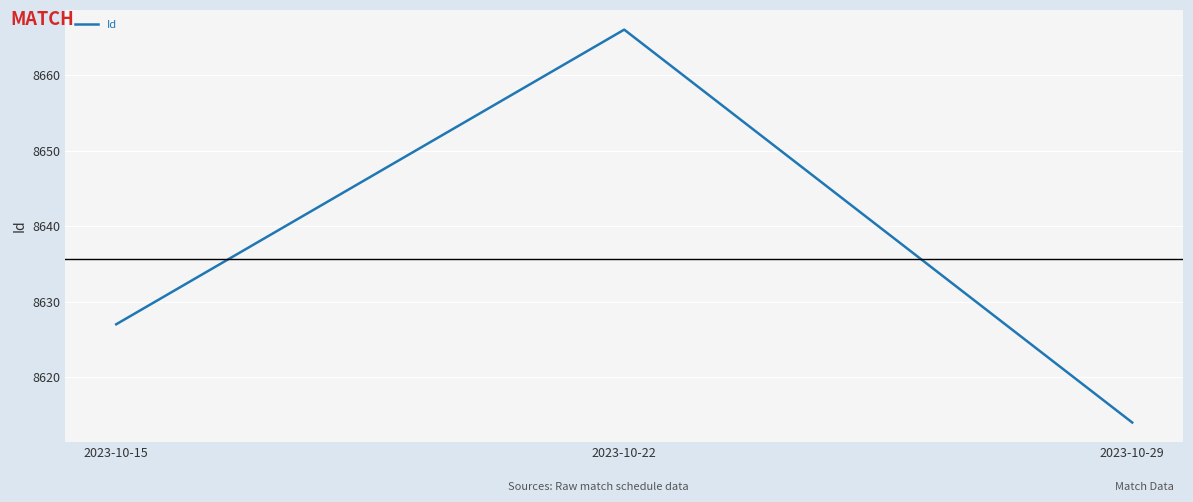

Count the number of categories in the chart.

3